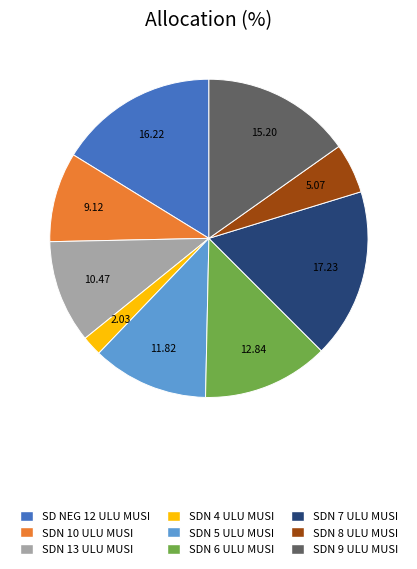

Rank the categories by value from lowest to highest.

SDN 4 ULU MUSI, SDN 8 ULU MUSI, SDN 10 ULU MUSI, SDN 13 ULU MUSI, SDN 5 ULU MUSI, SDN 6 ULU MUSI, SDN 9 ULU MUSI, SD NEG 12 ULU MUSI, SDN 7 ULU MUSI